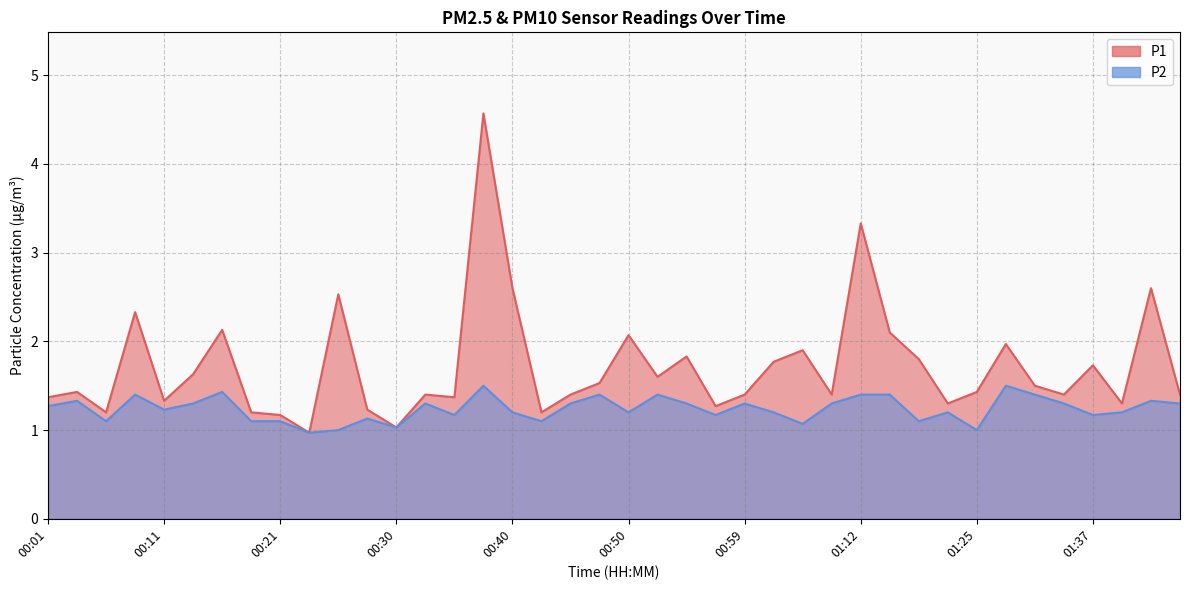

Reading left to right, what are all the values shown in this chart?

P1: 1.4	1.4	1.2	2.3	1.3	1.6	2.1	1.2	1.2	1.0	2.5	1.2	1.0	1.4	1.4	4.6	2.6	1.2	1.4	1.5	2.1	1.6	1.8	1.3	1.4	1.8	1.9	1.4	3.3	2.1	1.8	1.3	1.4	2.0	1.5	1.4	1.7	1.3	2.6	1.4
P2: 1.3	1.3	1.1	1.4	1.2	1.3	1.4	1.1	1.1	1.0	1.0	1.1	1.0	1.3	1.2	1.5	1.2	1.1	1.3	1.4	1.2	1.4	1.3	1.2	1.3	1.2	1.1	1.3	1.4	1.4	1.1	1.2	1.0	1.5	1.4	1.3	1.2	1.2	1.3	1.3